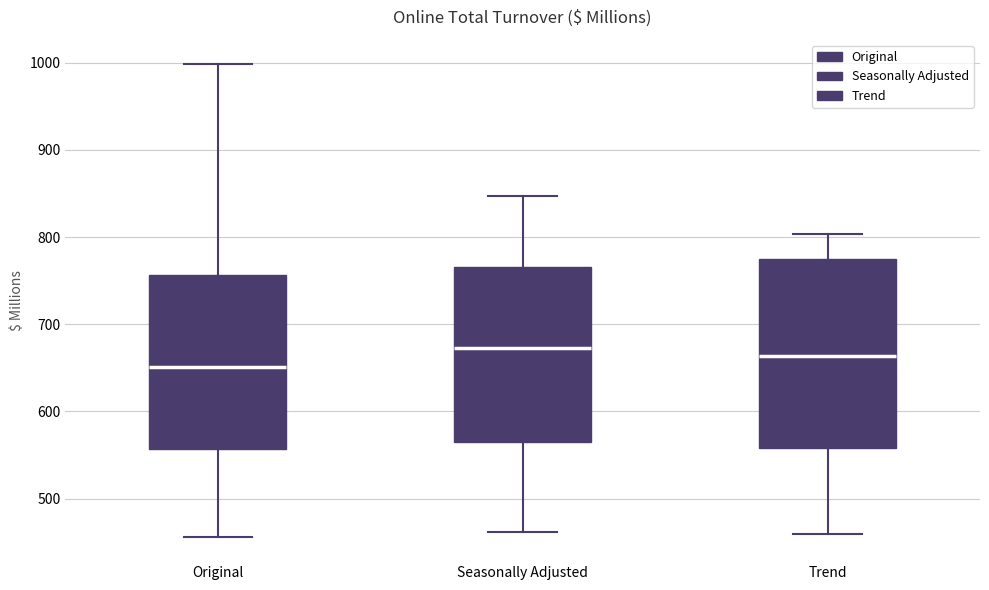

Where does the lower whisker of the box for Original end on the y-axis? The values are not printed on the chart, so give them approximately, as read against the axis.

460